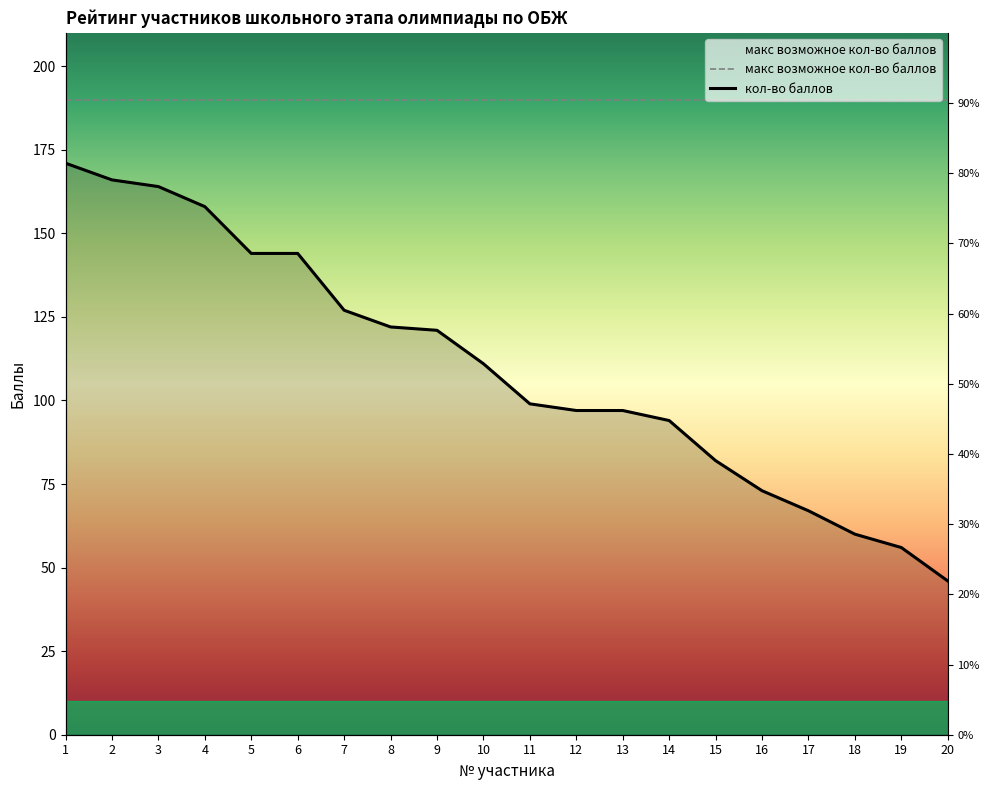

What is the value of the 7th point from the left?

127